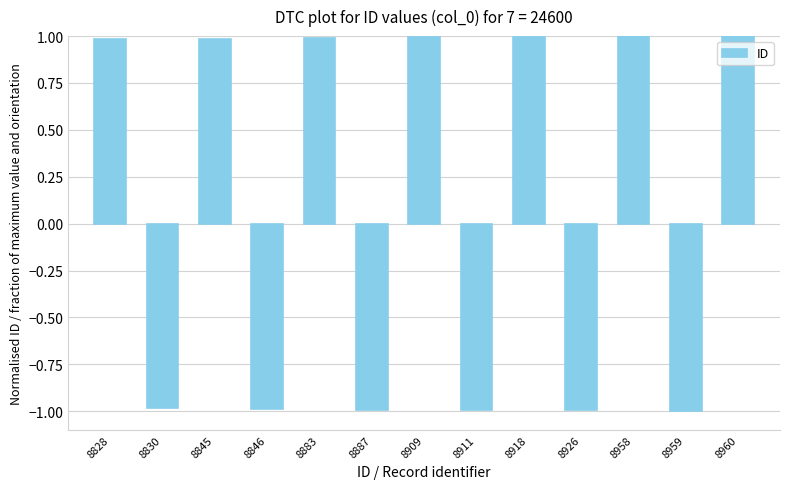

What is the minimum value shown in the chart?

-1.0